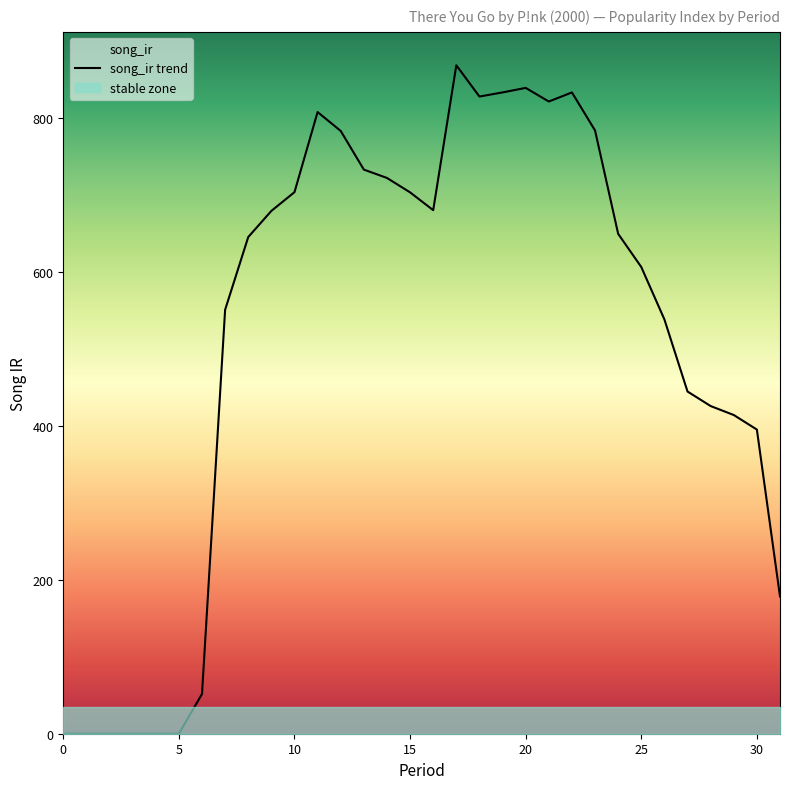

What value does the data have at 15?

703.4